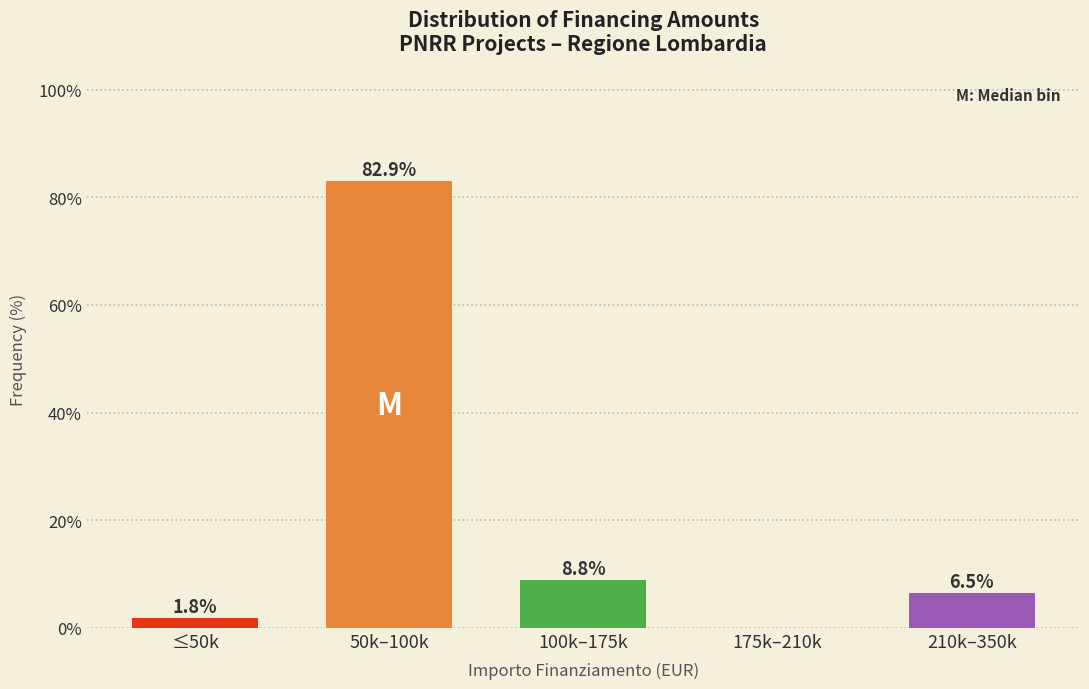

Reading left to right, list all the values displayed in this chart.

≤50k=1.8	50k–100k=82.9	100k–175k=8.8	175k–210k=0.0	210k–350k=6.5